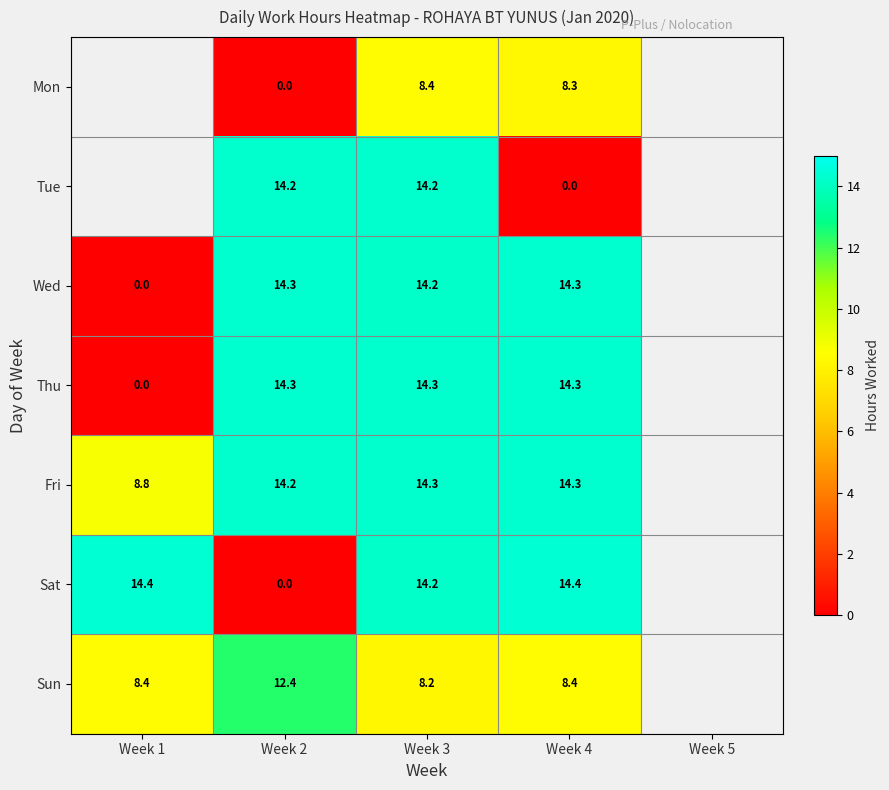

True or false: Mon has a value of 8.4 at Week 3.

True